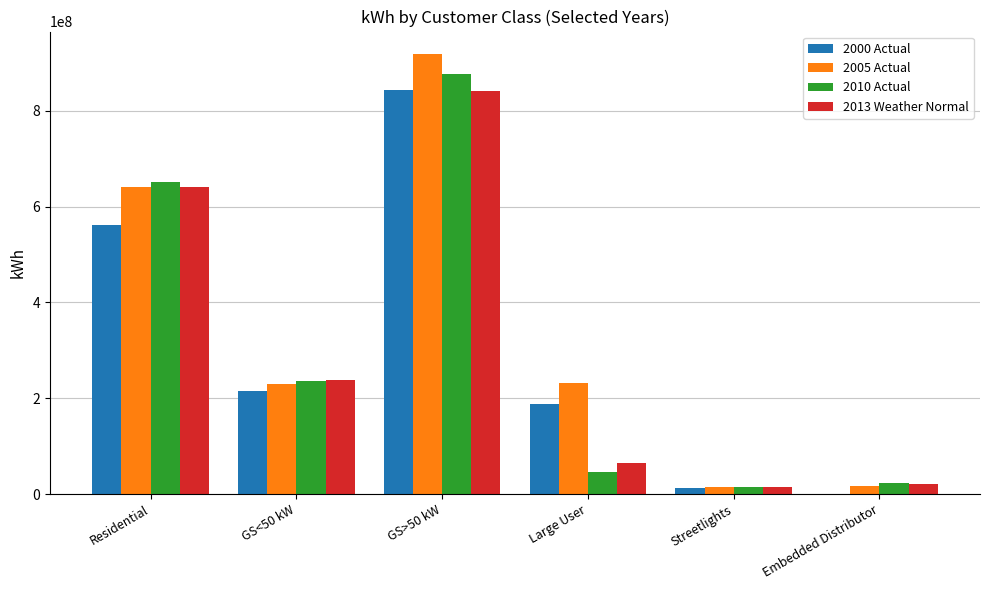

The 2013 Weather Normal series shows 238668992.1 at GS<50 kW. True or false?

True